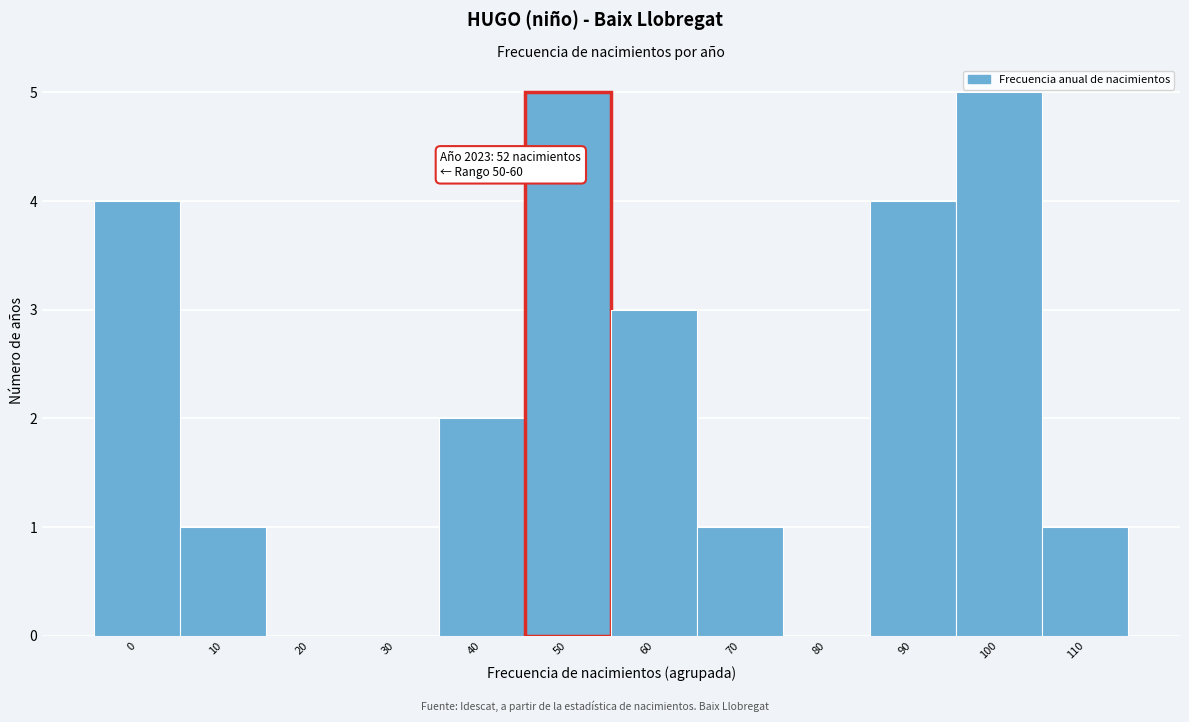

Reading left to right, transcribe all the data shown in this chart.

0=4	10=1	20=0	30=0	40=2	50=5	60=3	70=1	80=0	90=4	100=5	110=1